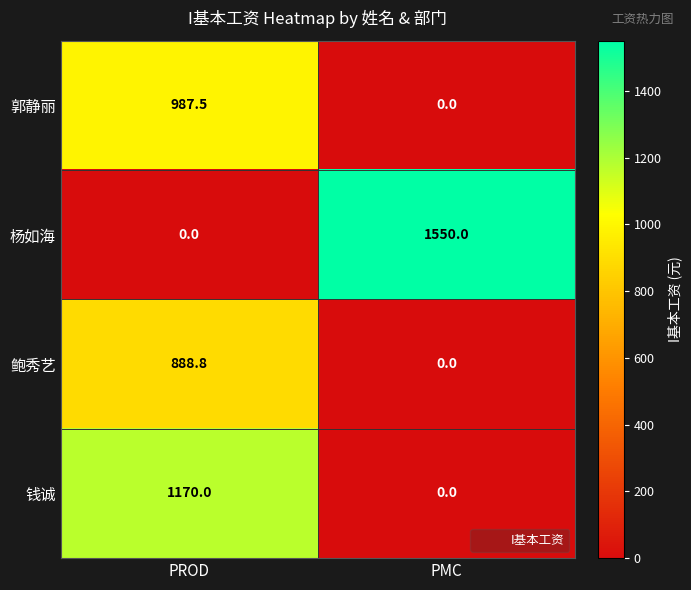

How many values in the 钱诚 series are below 1170?

1